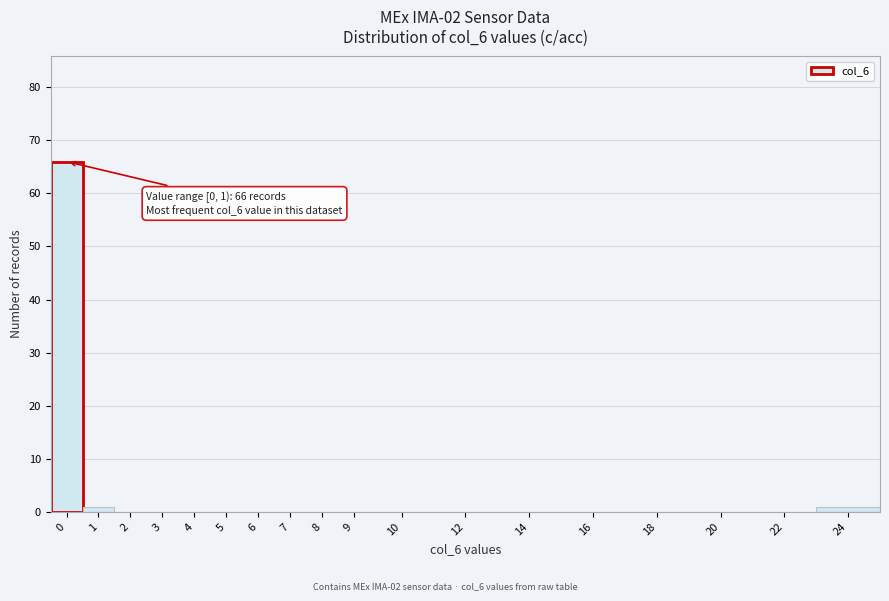

Reading left to right, extract all data points from this chart.

0=66	1=1	2=0	3=0	4=0	5=0	6=0	7=0	8=0	9=0	10=0	12=0	14=0	16=0	18=0	20=0	22=0	24=1